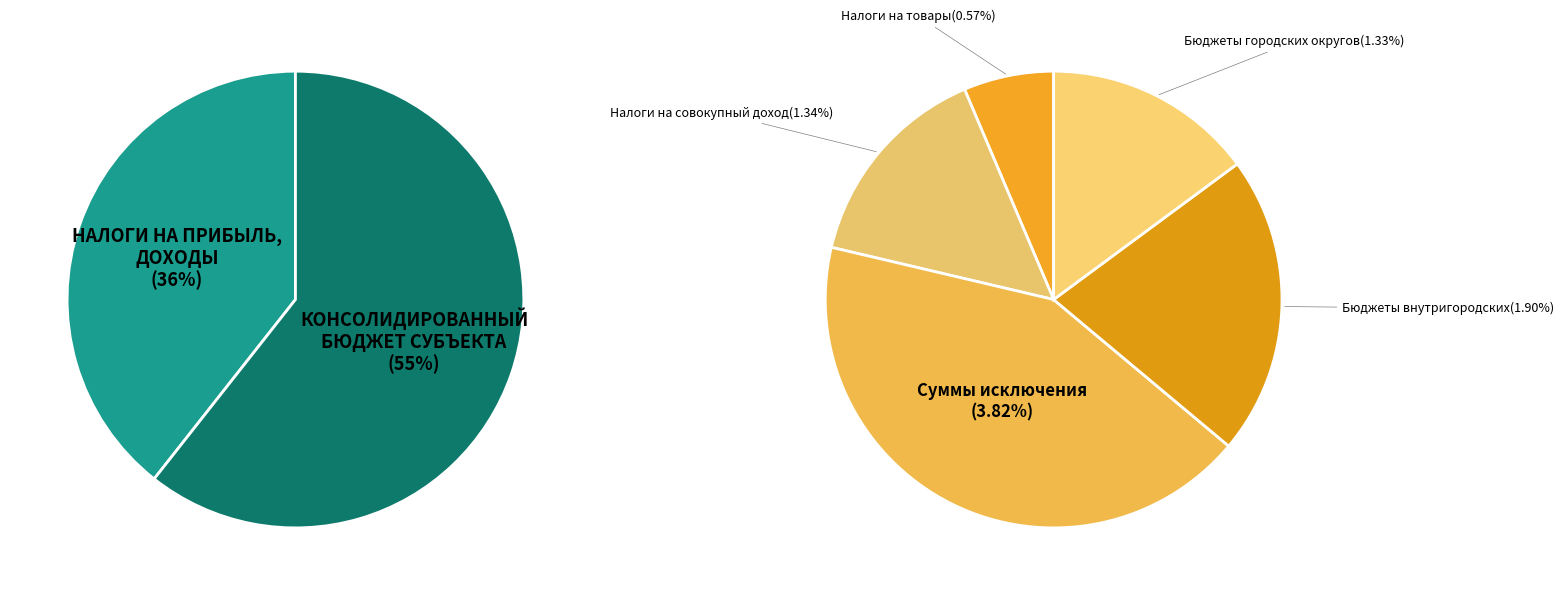

Which slice is the largest?

Консолидированный бюджет субъекта